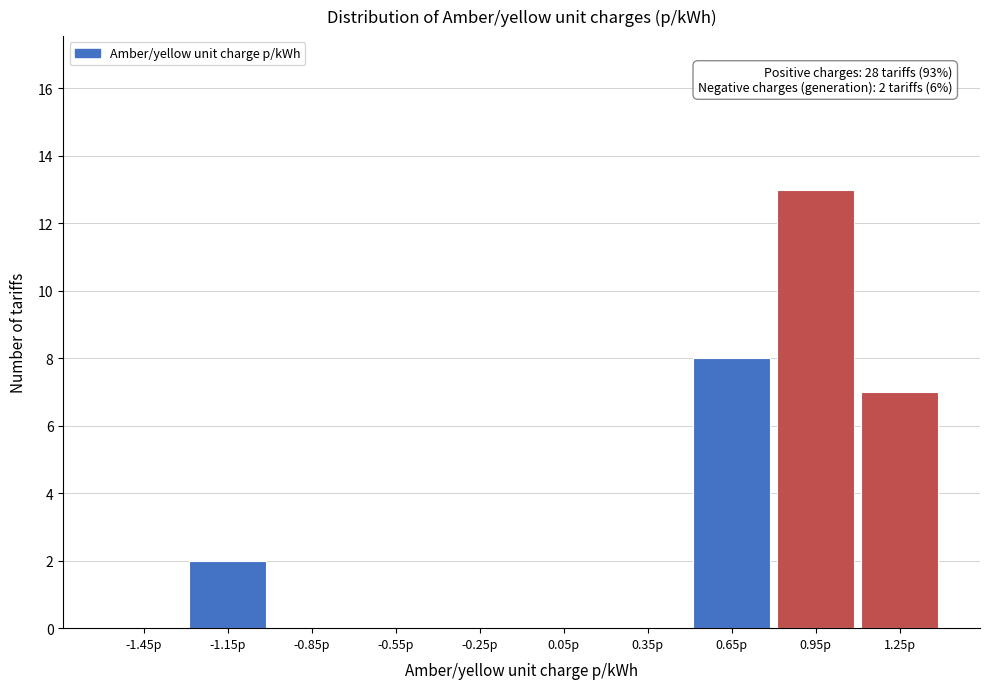

Over which range of the x-axis is the bar tallest?

0.8 to 1.1